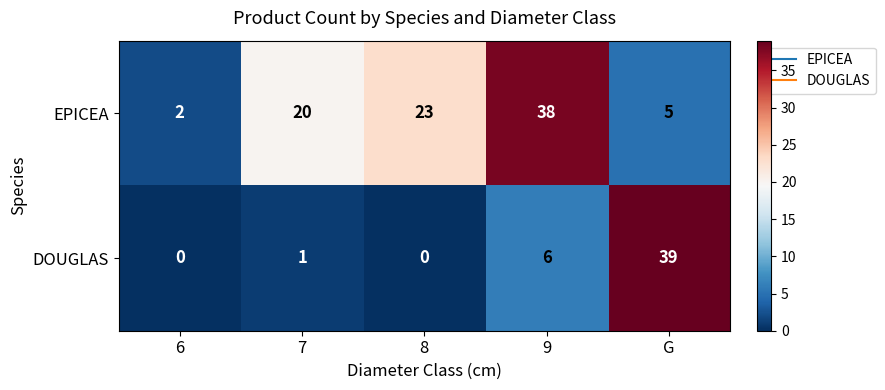

What is the sum of all EPICEA values?

88